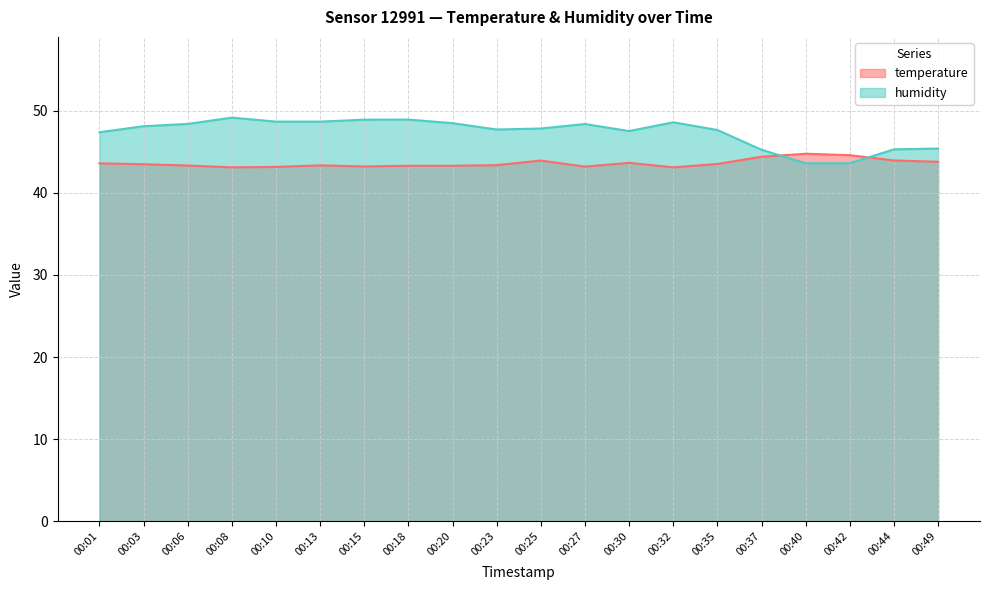

How many data points in humidity are above 48?

10